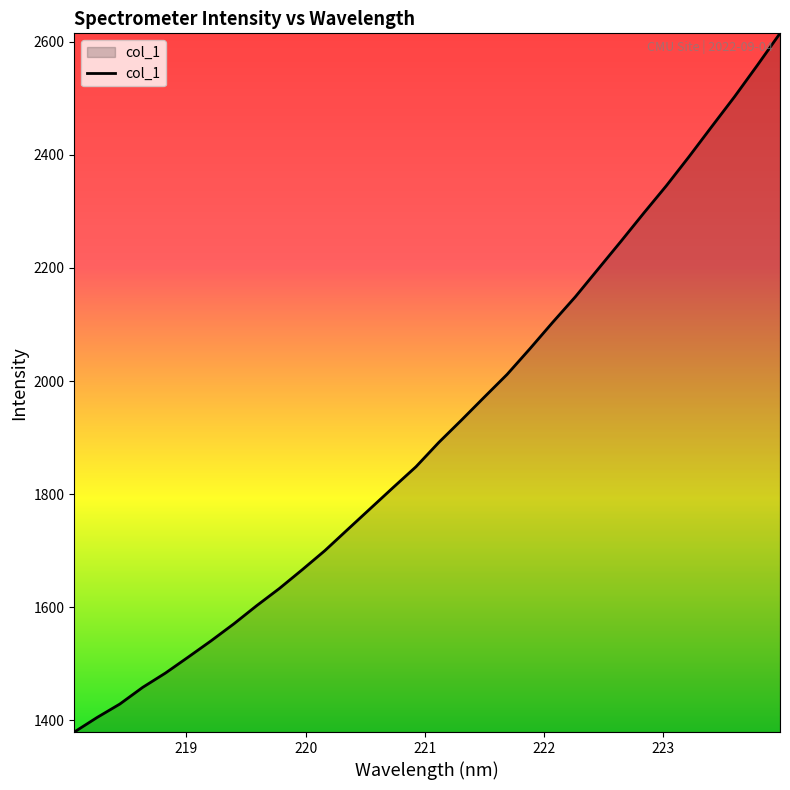

What is the greatest value displayed?

2615.0